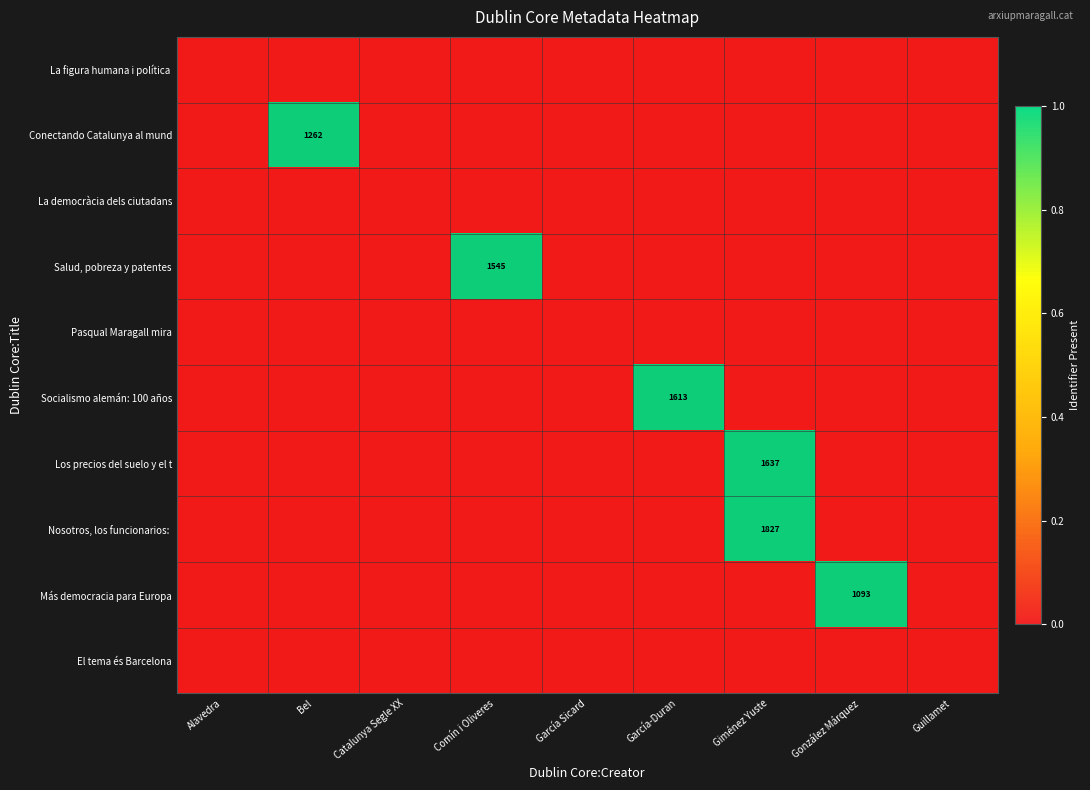

What is the greatest value displayed?

1